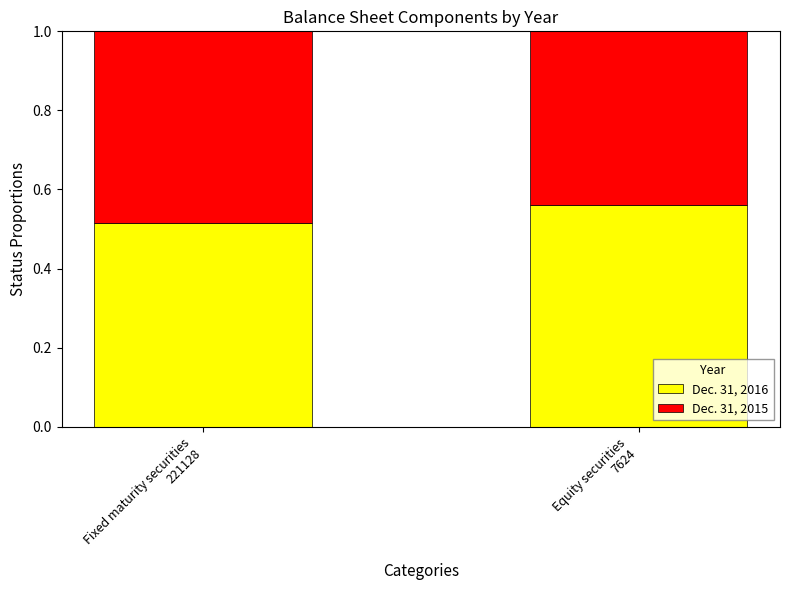

What is the total value across all series at Equity securities
7624?

1.0